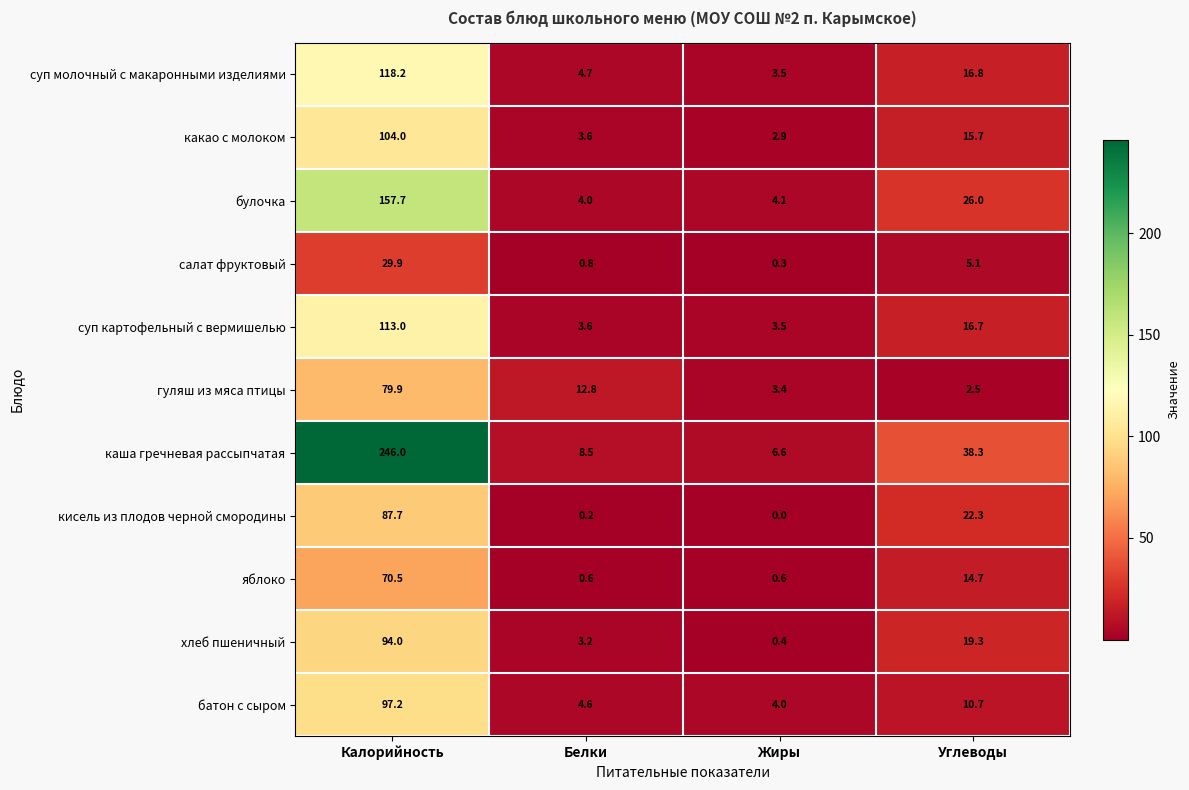

Rank the series at Калорийность from lowest to highest value.

салат фруктовый, яблоко, гуляш из мяса птицы, кисель из плодов черной смородины, хлеб пшеничный, батон с сыром, какао с молоком, суп картофельный с вермишелью, суп молочный с макаронными изделиями, булочка, каша гречневая рассыпчатая